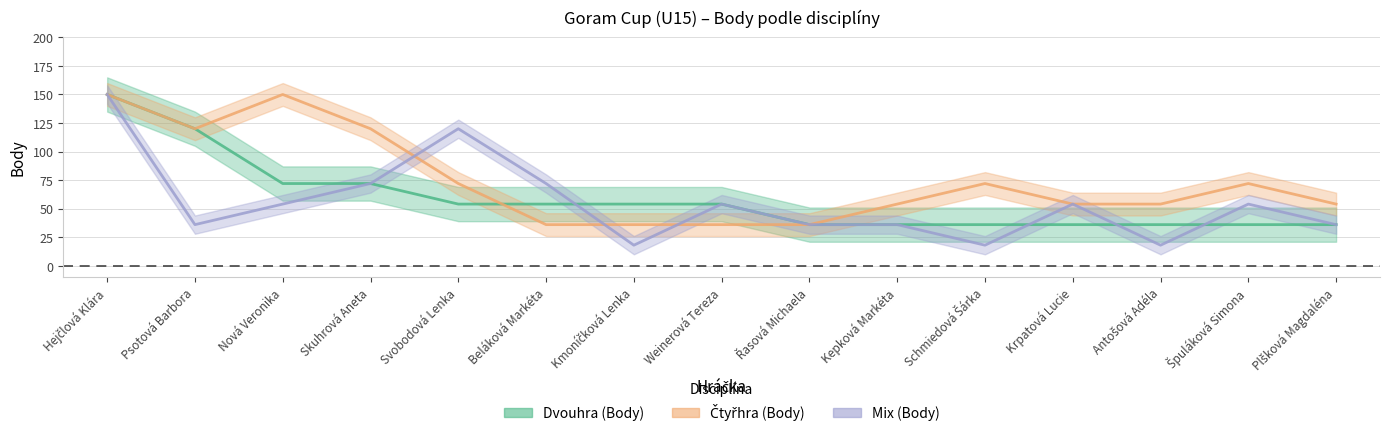

Read the Mix (Body) value at Skuhrová Aneta.

72